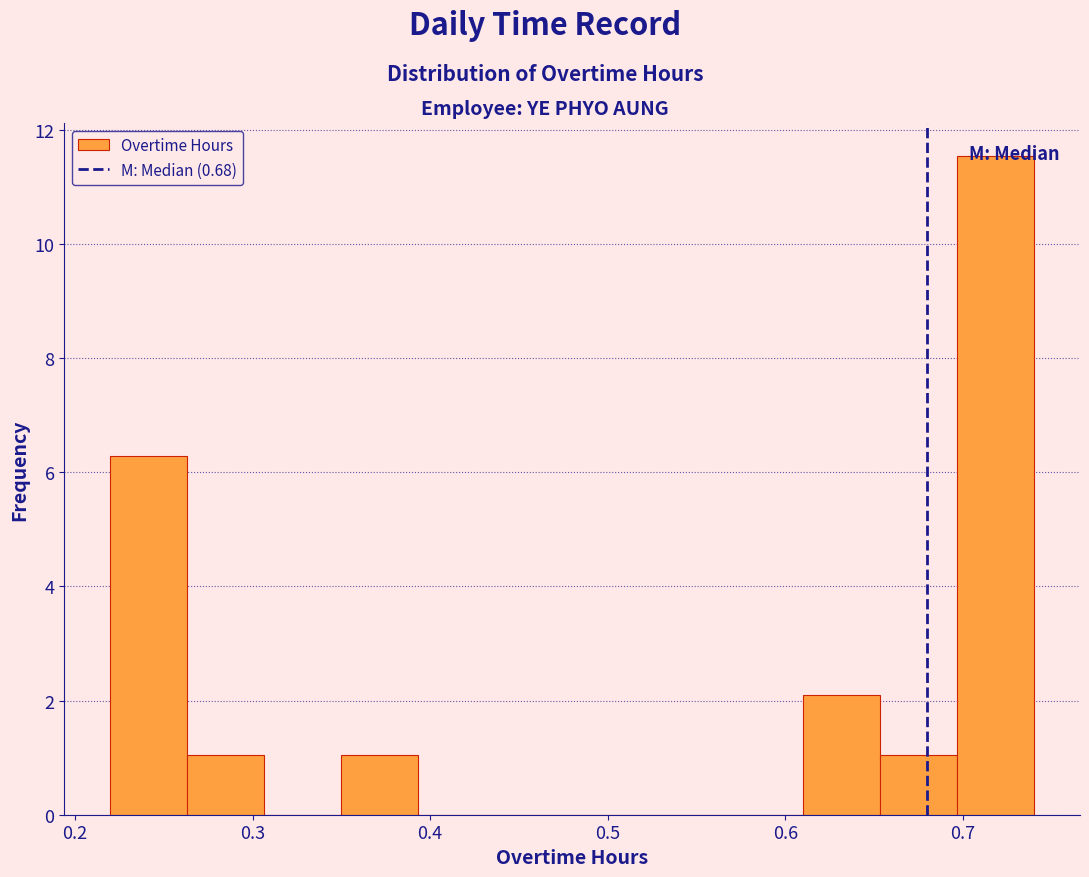

Over which range of the x-axis is the bar tallest?

0.70 to 0.74